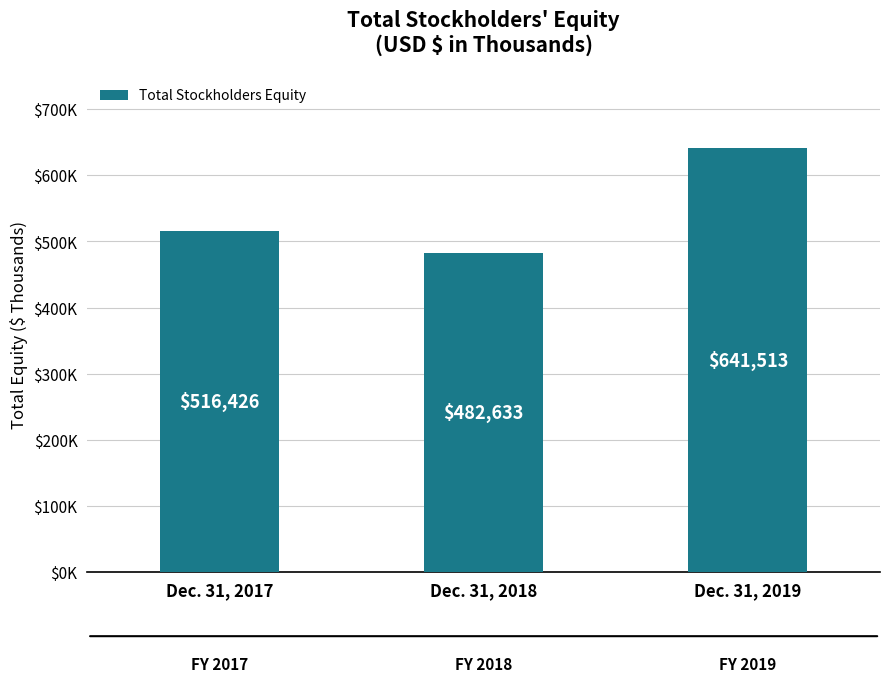

Count the values in the range 482633 to 641513.

3